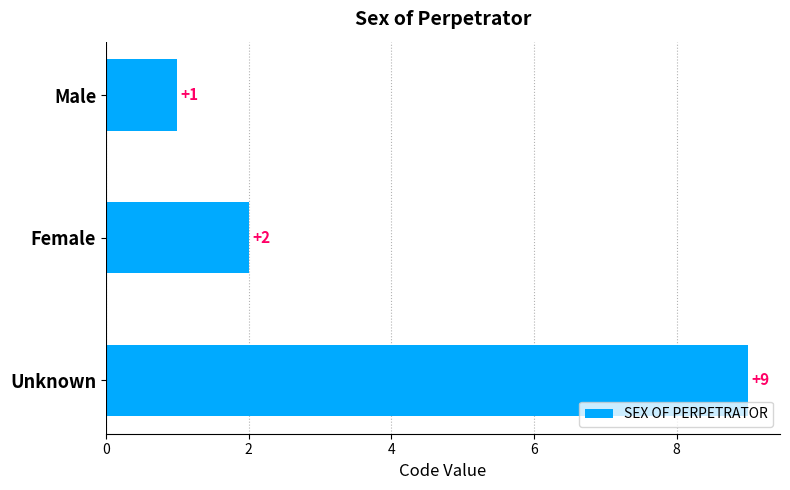

How many values are between 1 and 9?

3